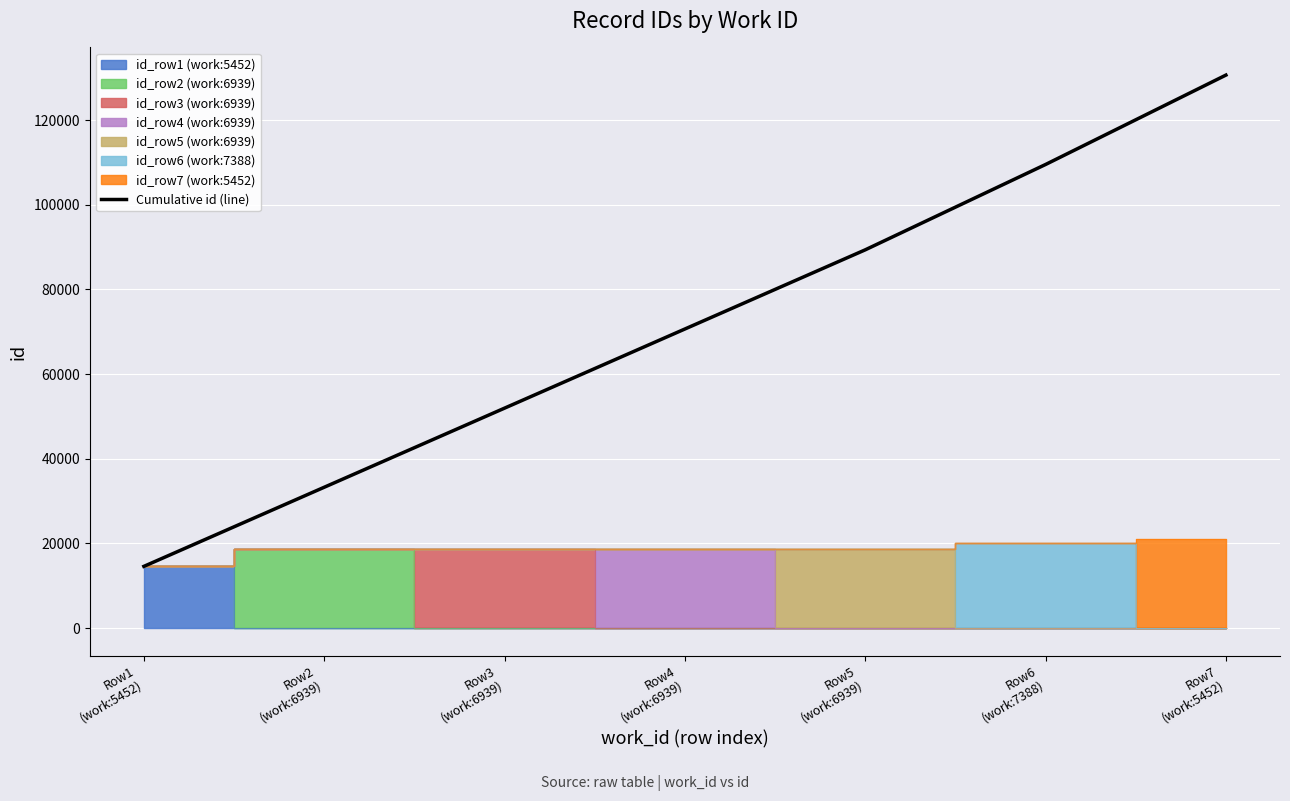

What is the sum of the values at Row7
(work:5452) and Row3
(work:6939)?

182562